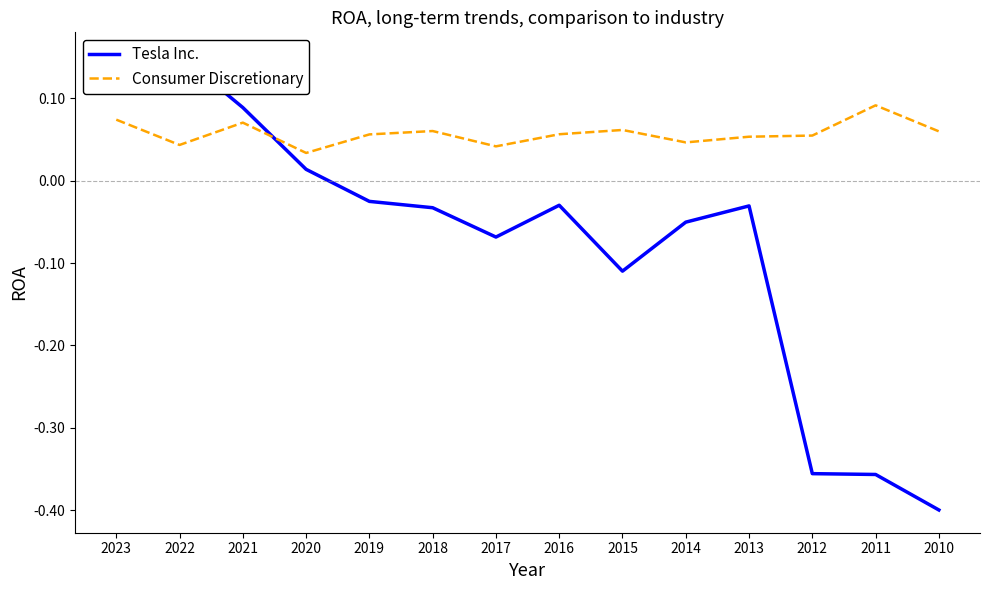

List the labels in order of Consumer Discretionary value, smallest first.

2020, 2017, 2022, 2014, 2013, 2012, 2019, 2016, 2010, 2018, 2015, 2021, 2023, 2011